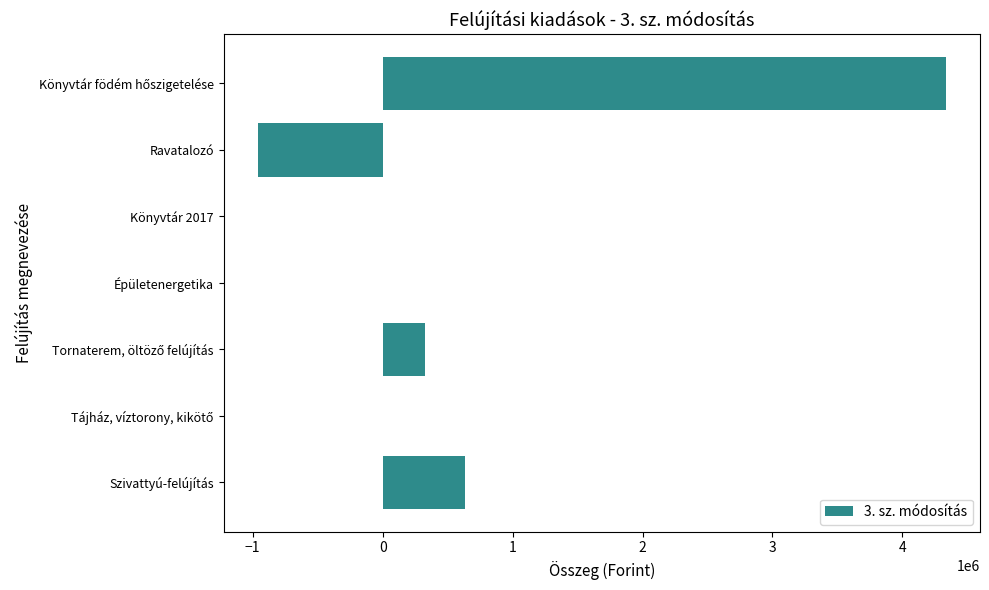

At which label is the value closest to 1686281?

Szivattyú-felújítás